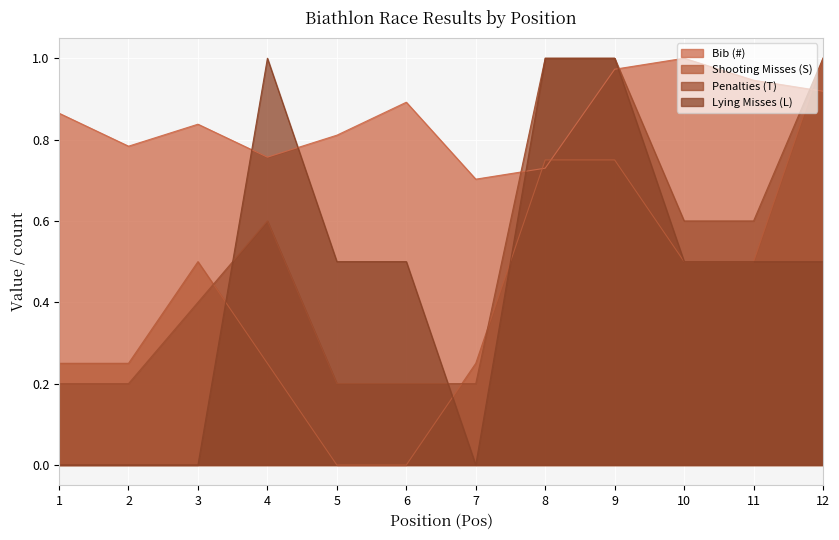

Count the Lying Misses (L) values in the range 0 to 1.

12